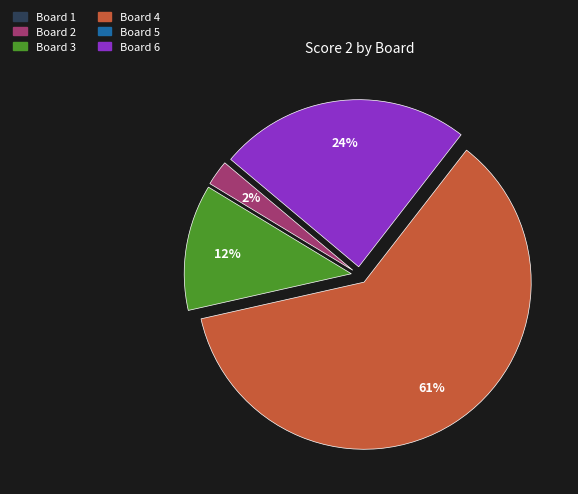

How many slices are in this pie chart?

4